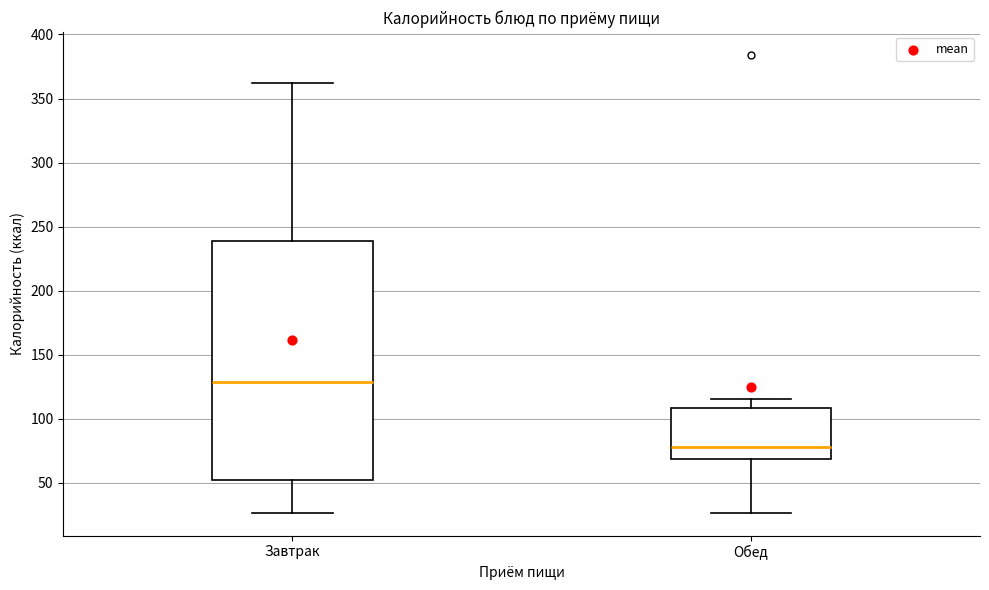

Comparing the boxes themselves (not the whiskers), which one is the tallest?

Завтрак